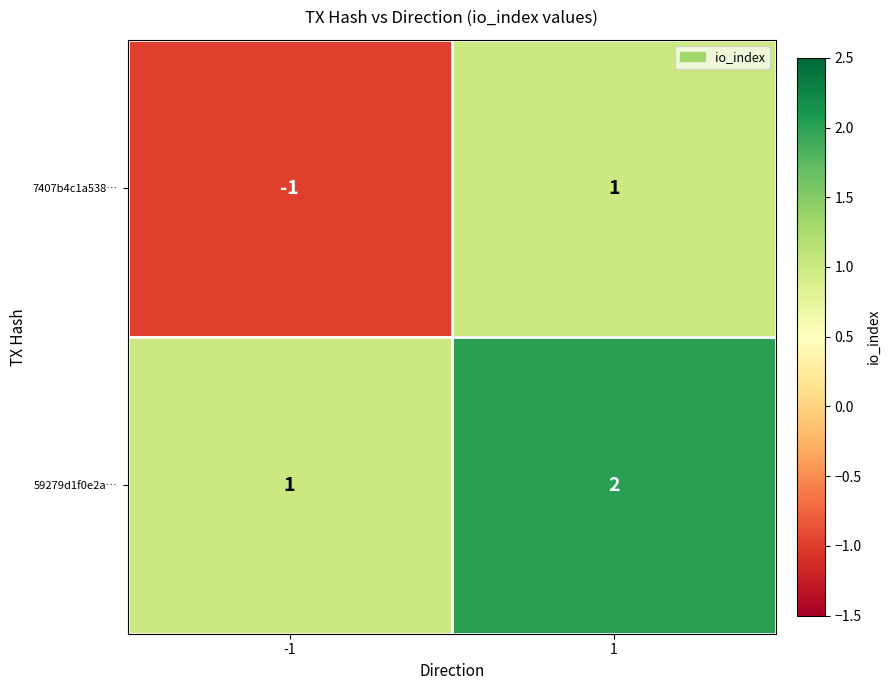

Is it true that 7407b4c1a538… equals -1 at -1?

True